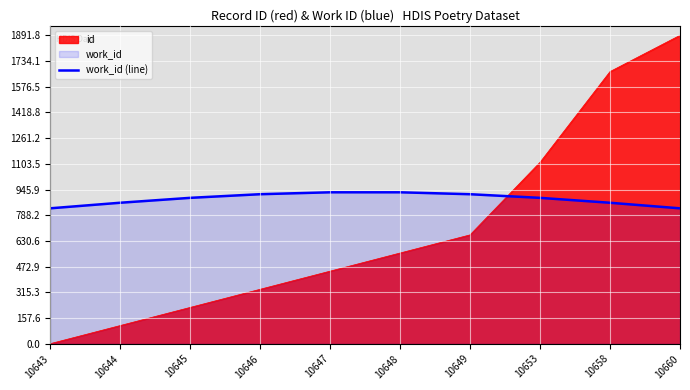

How many lines are shown in the chart?

2